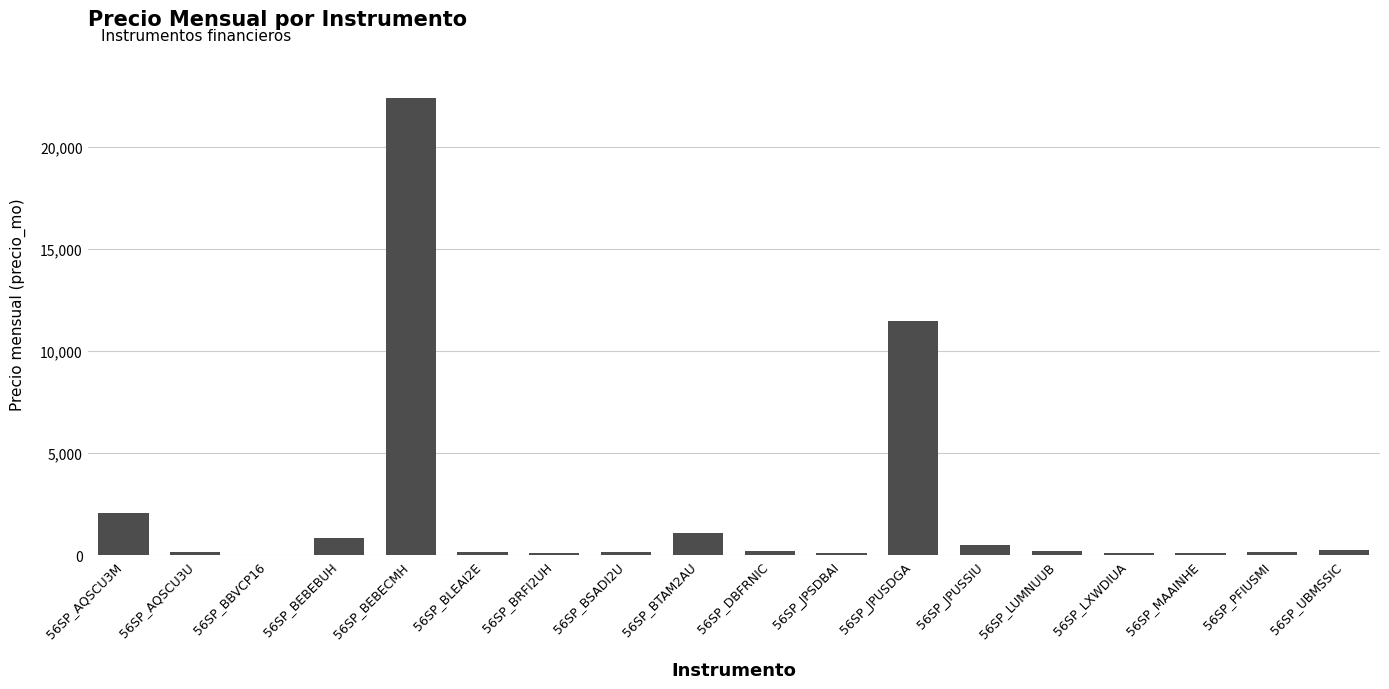

Which category has the highest value across all series?

56SP_BEBECMH